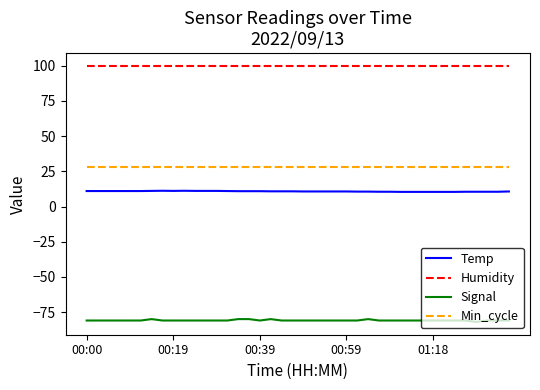

True or false: Signal and Min_cycle cross at least once.

False